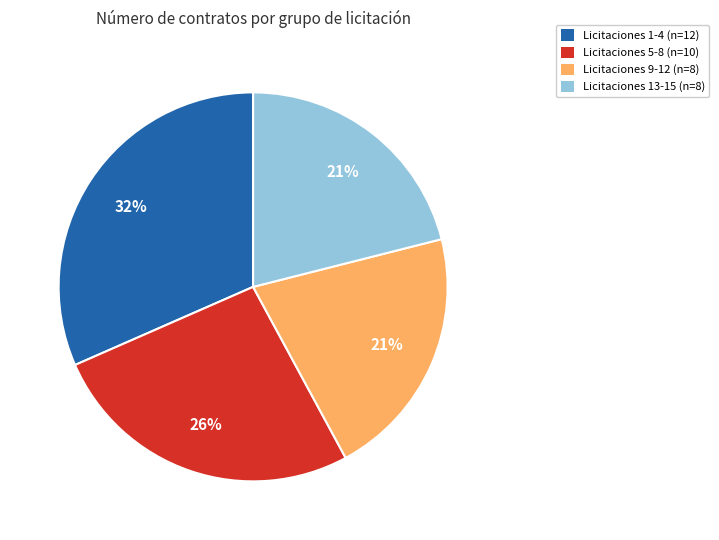

To the nearest percent, what is the average slice percentage?

25%